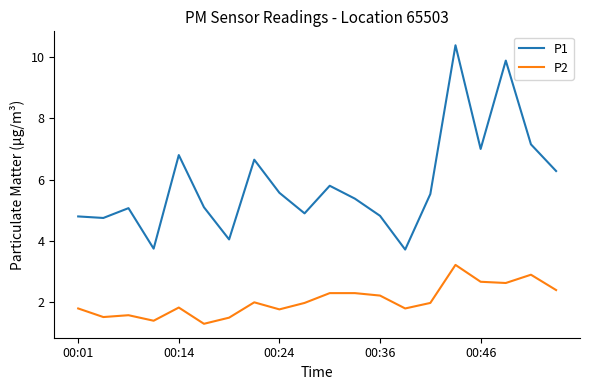

What is the maximum value for P1?

10.4